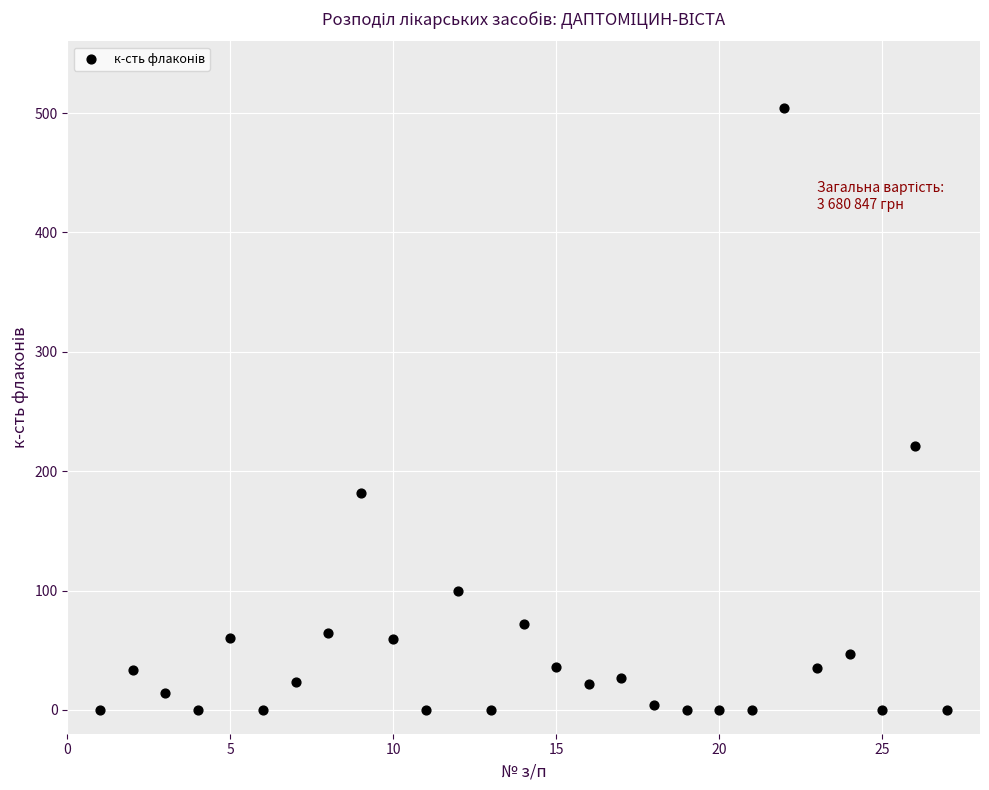

What is the range of X values (max minus min)?

26